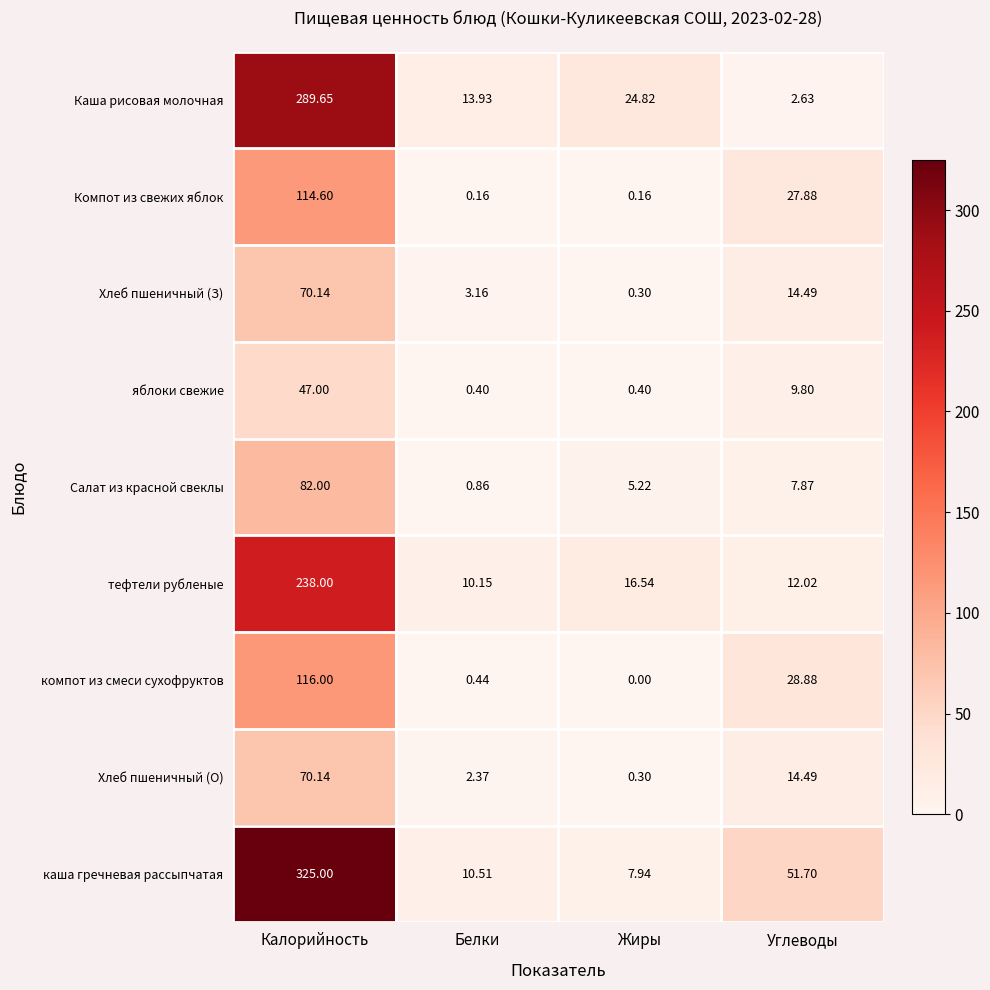

Which series has the largest total across all categories?

каша гречневая рассыпчатая